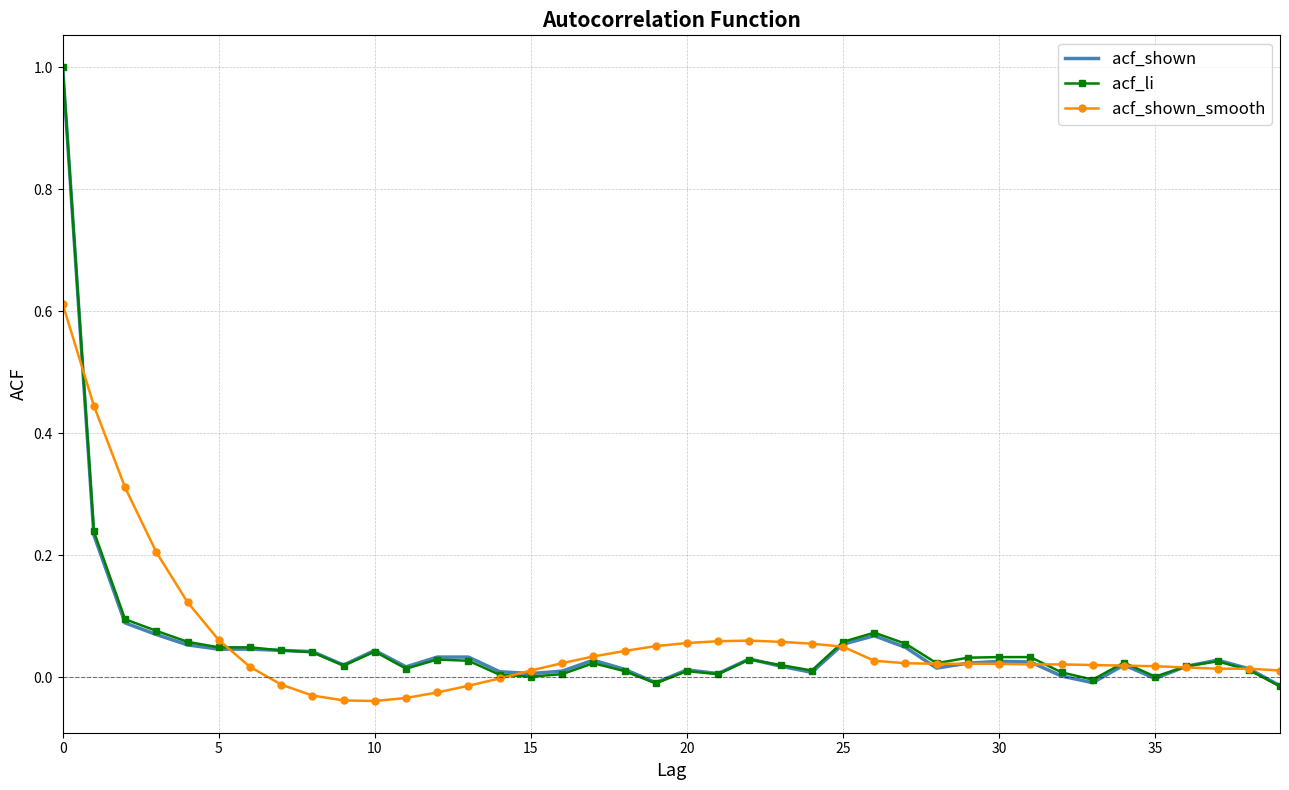

What are all the series names shown in the legend?

acf_shown, acf_li, acf_shown_smooth